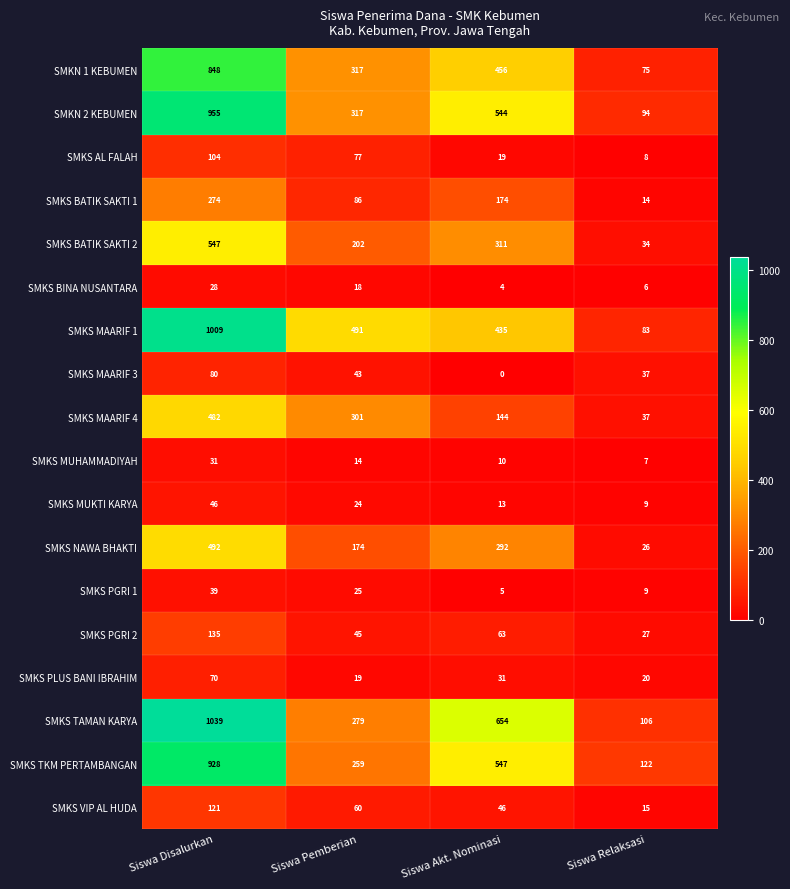

Read the SMKS MAARIF 4 value at Siswa Pemberian.

301